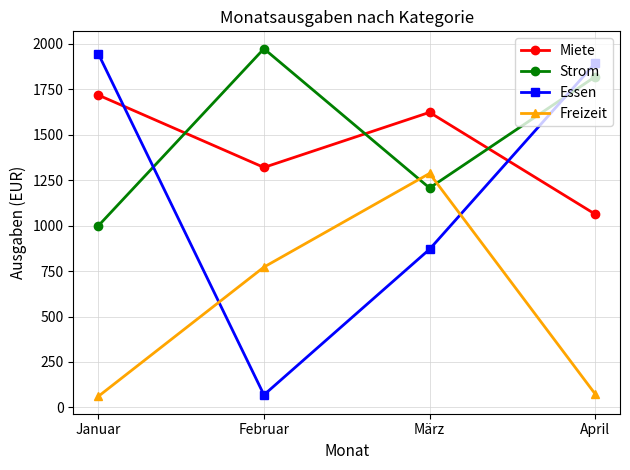

Is the value of Miete at April greater than the value of Freizeit at März?

No